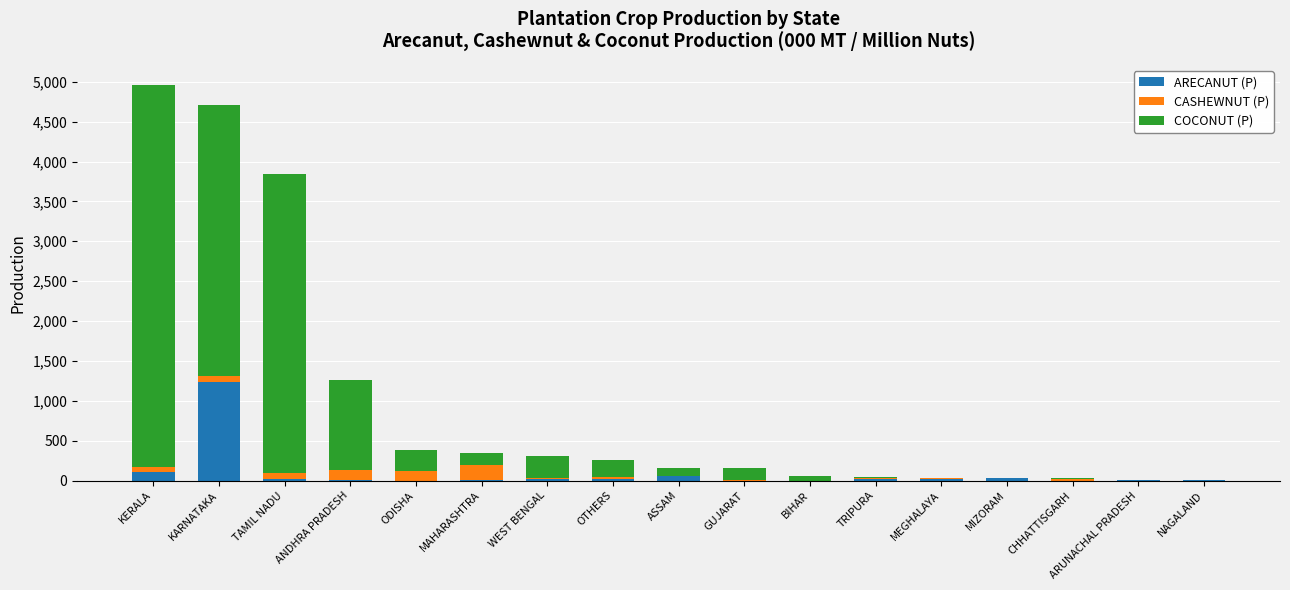

What are all the series names shown in the legend?

ARECANUT (P), CASHEWNUT (P), COCONUT (P)